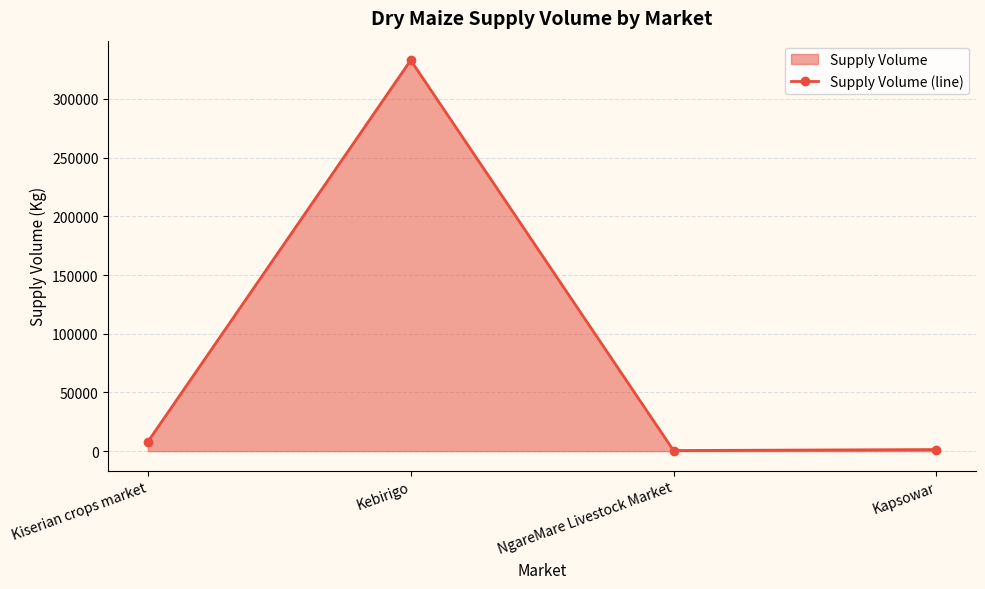

What is the difference between the second highest and minimum values?

7500